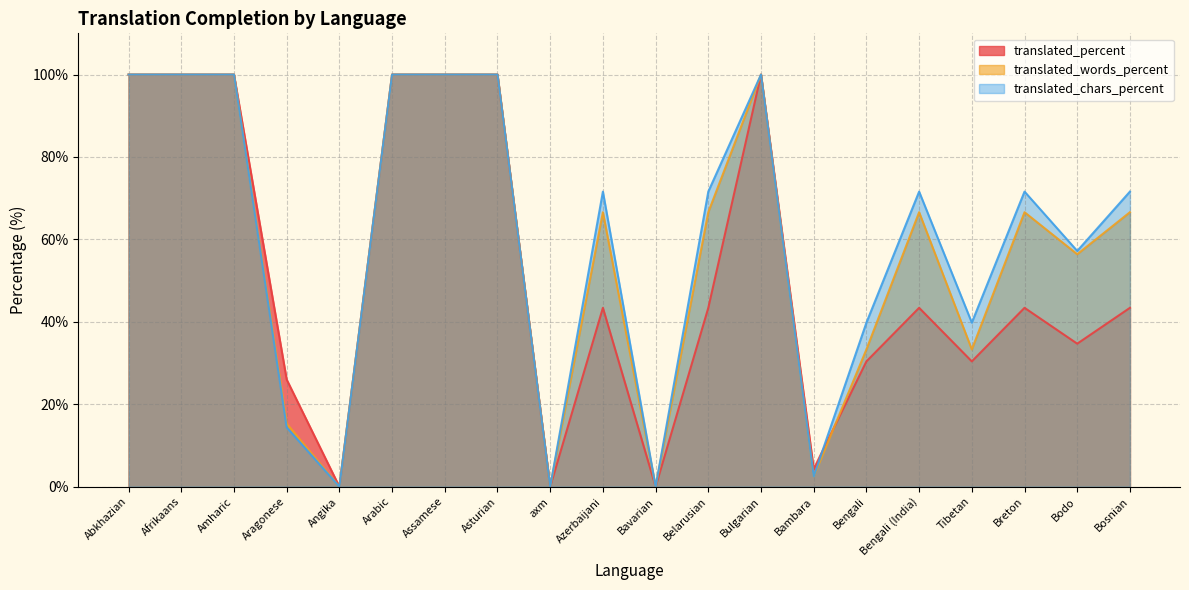

How many data points in translated_words_percent are less than 66?

8